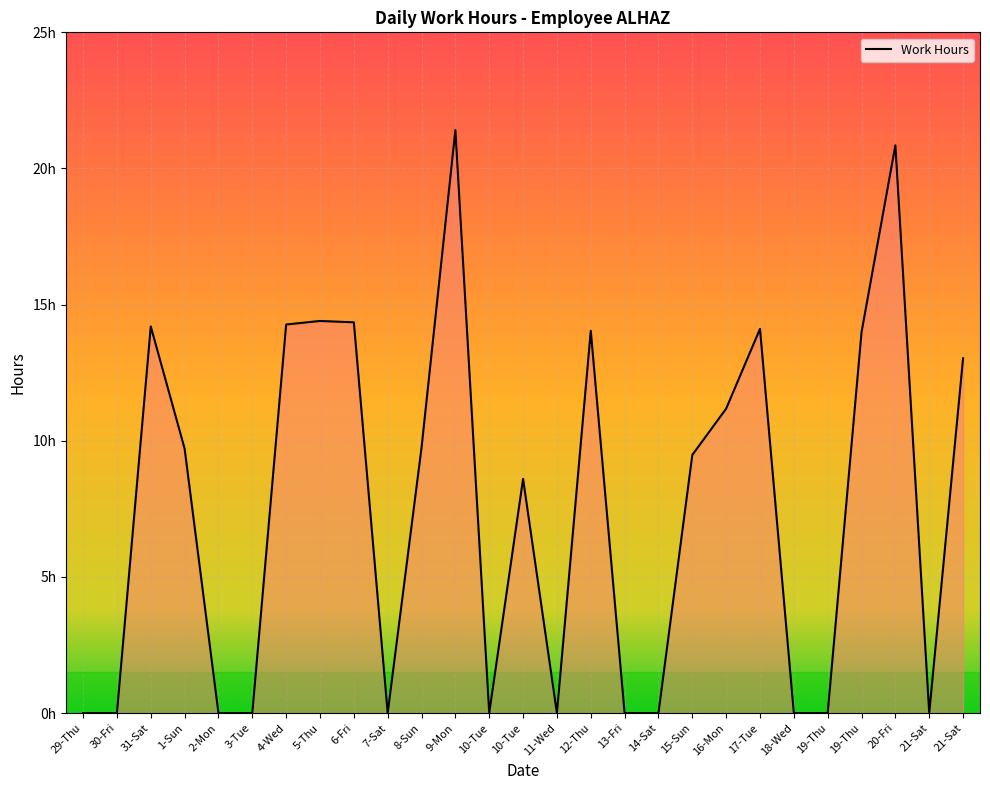

Does the chart display data point markers on the line(s)?

No